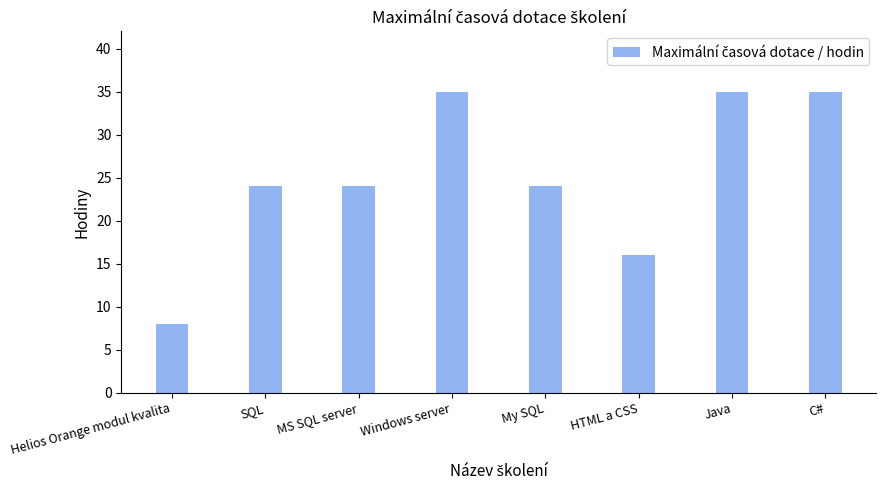

The chart shows a value of 55 at C#. True or false?

False